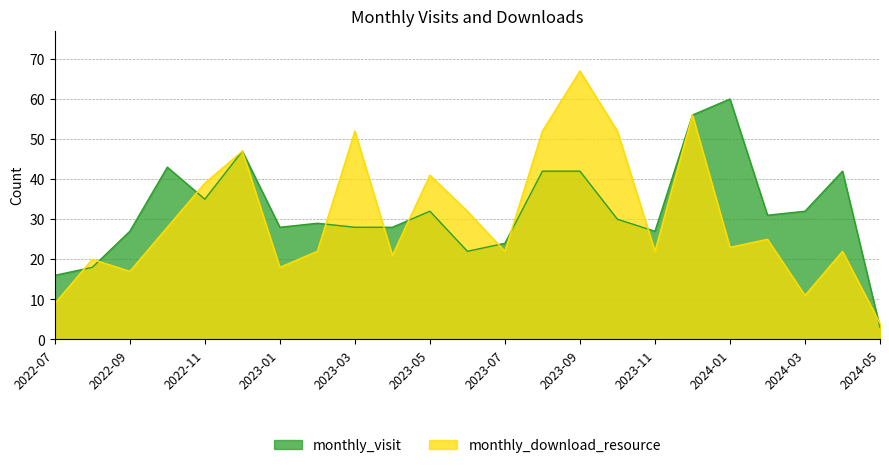

At which category is the sum across all series the highest?

2023-12